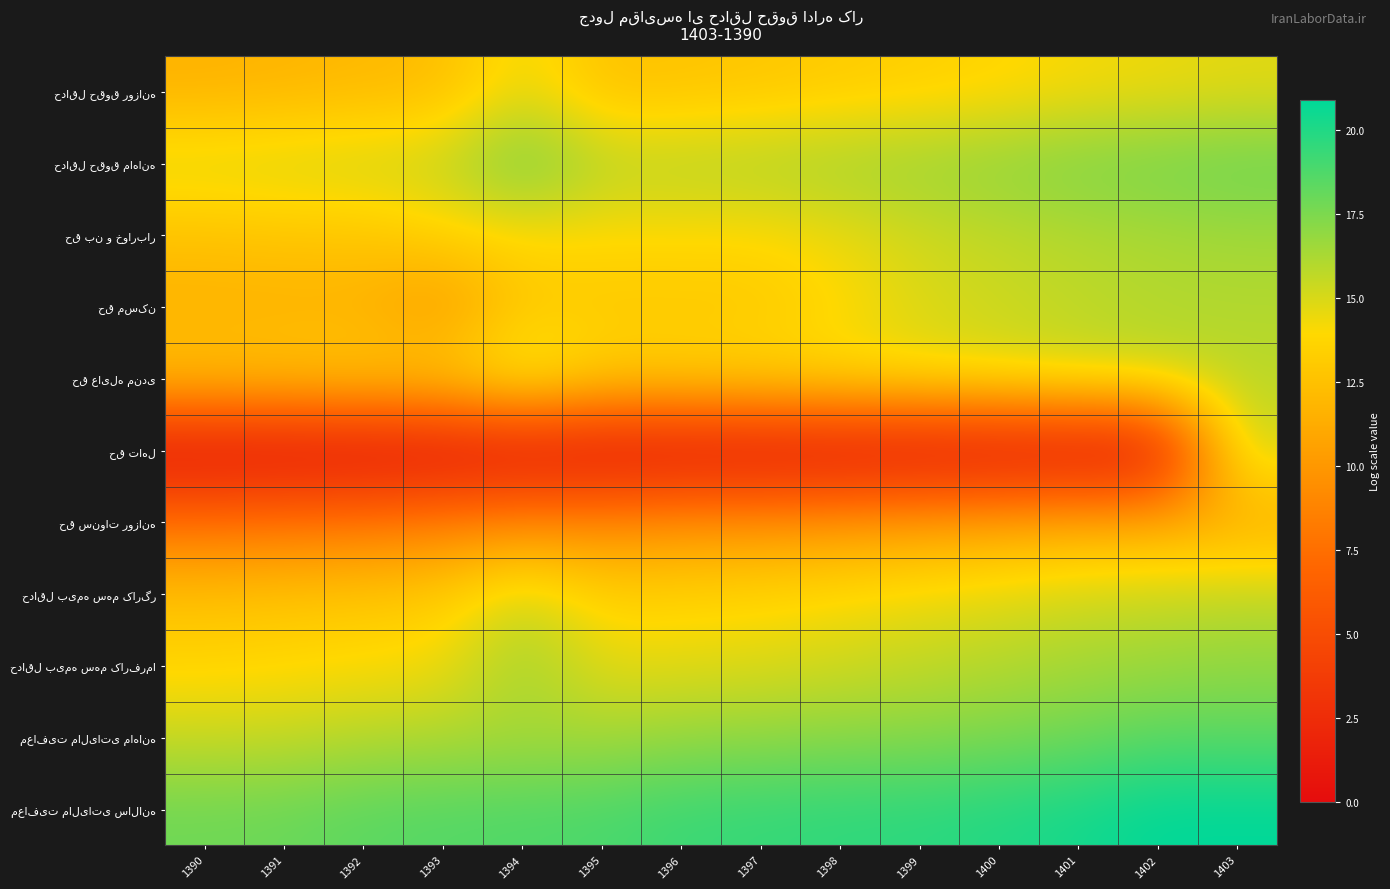

Which label corresponds to the smallest value in the chart?

1390